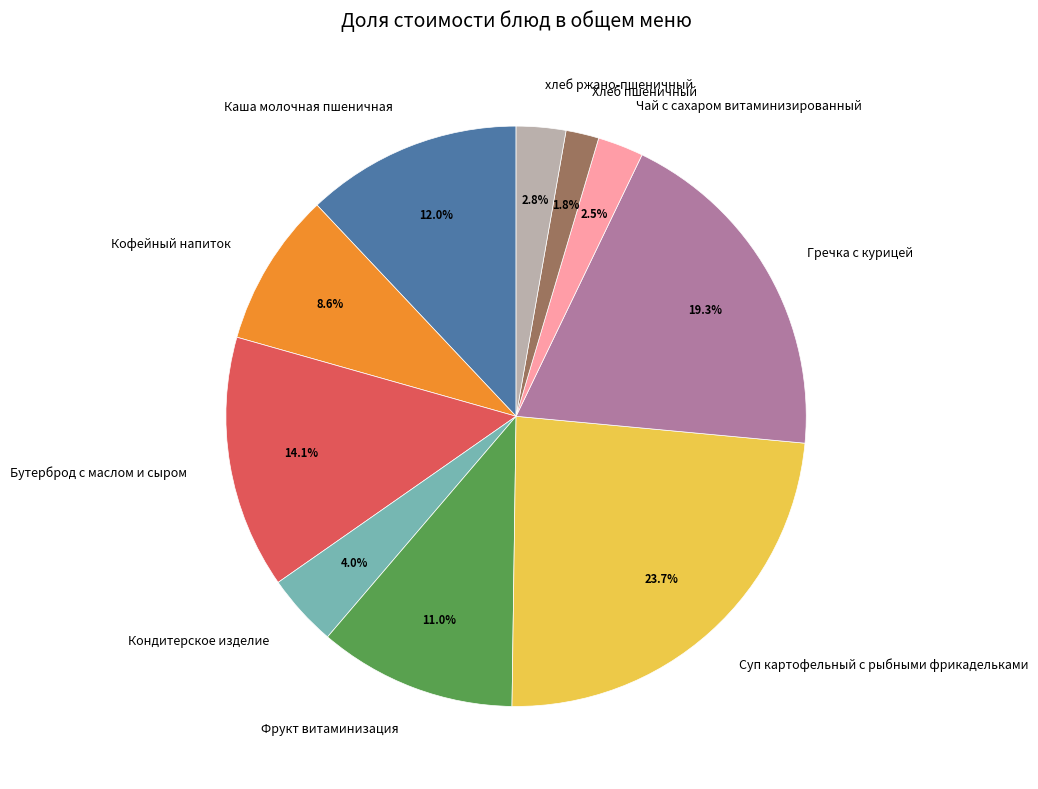

What percentage is the Фрукт витаминизация slice, to the nearest percent?

11%